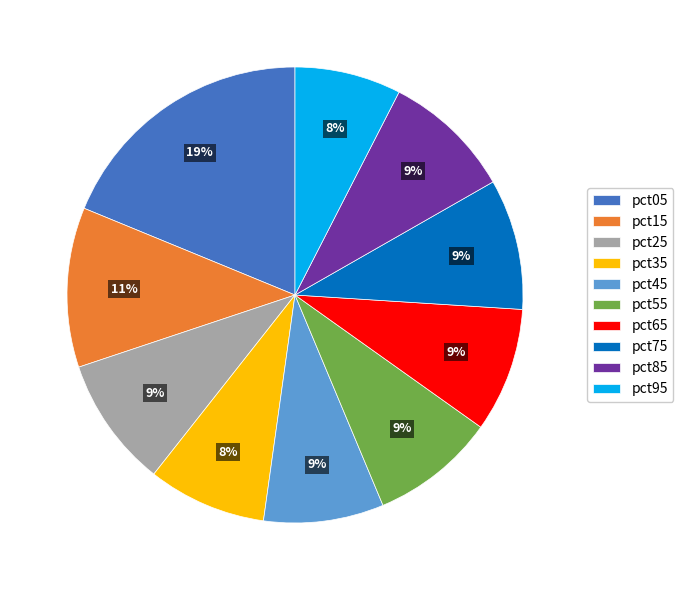

To the nearest percent, what is the difference between the largest and smallest slice percentages?

11%